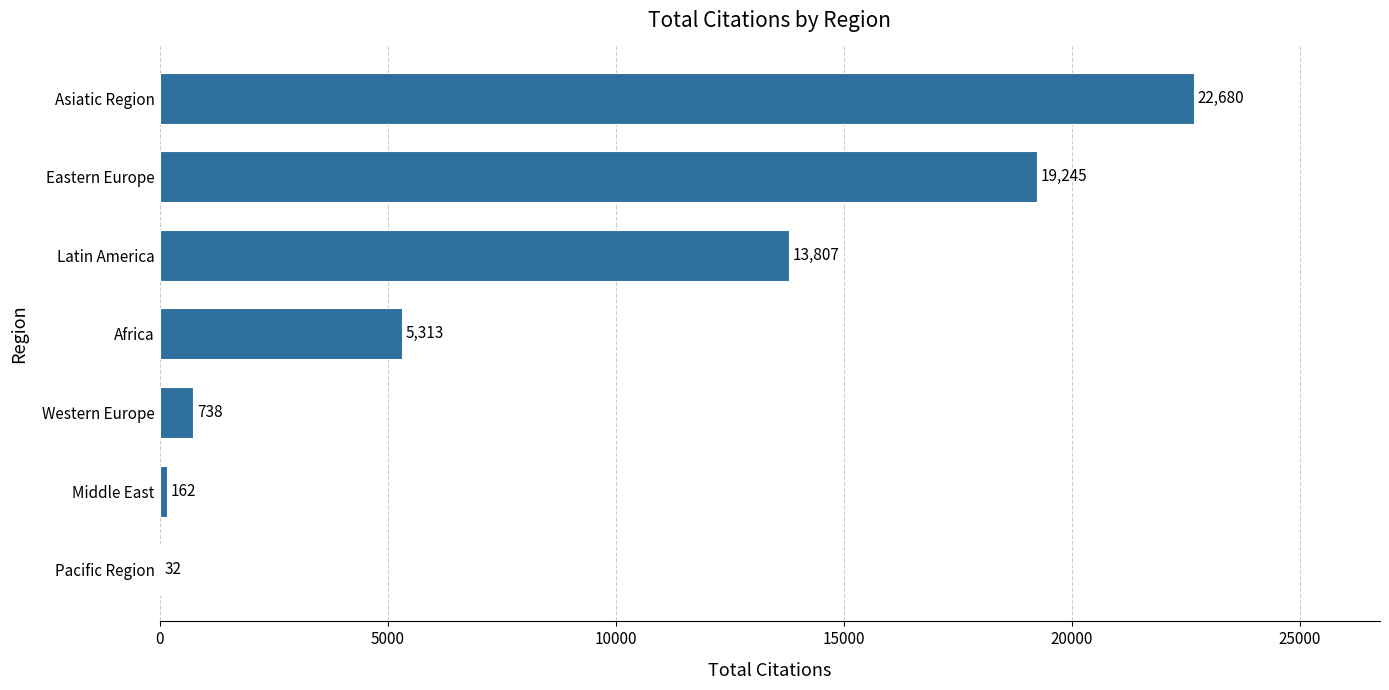

Reading top to bottom, extract all data points from this chart.

Asiatic Region=22680	Eastern Europe=19245	Latin America=13807	Africa=5313	Western Europe=738	Middle East=162	Pacific Region=32